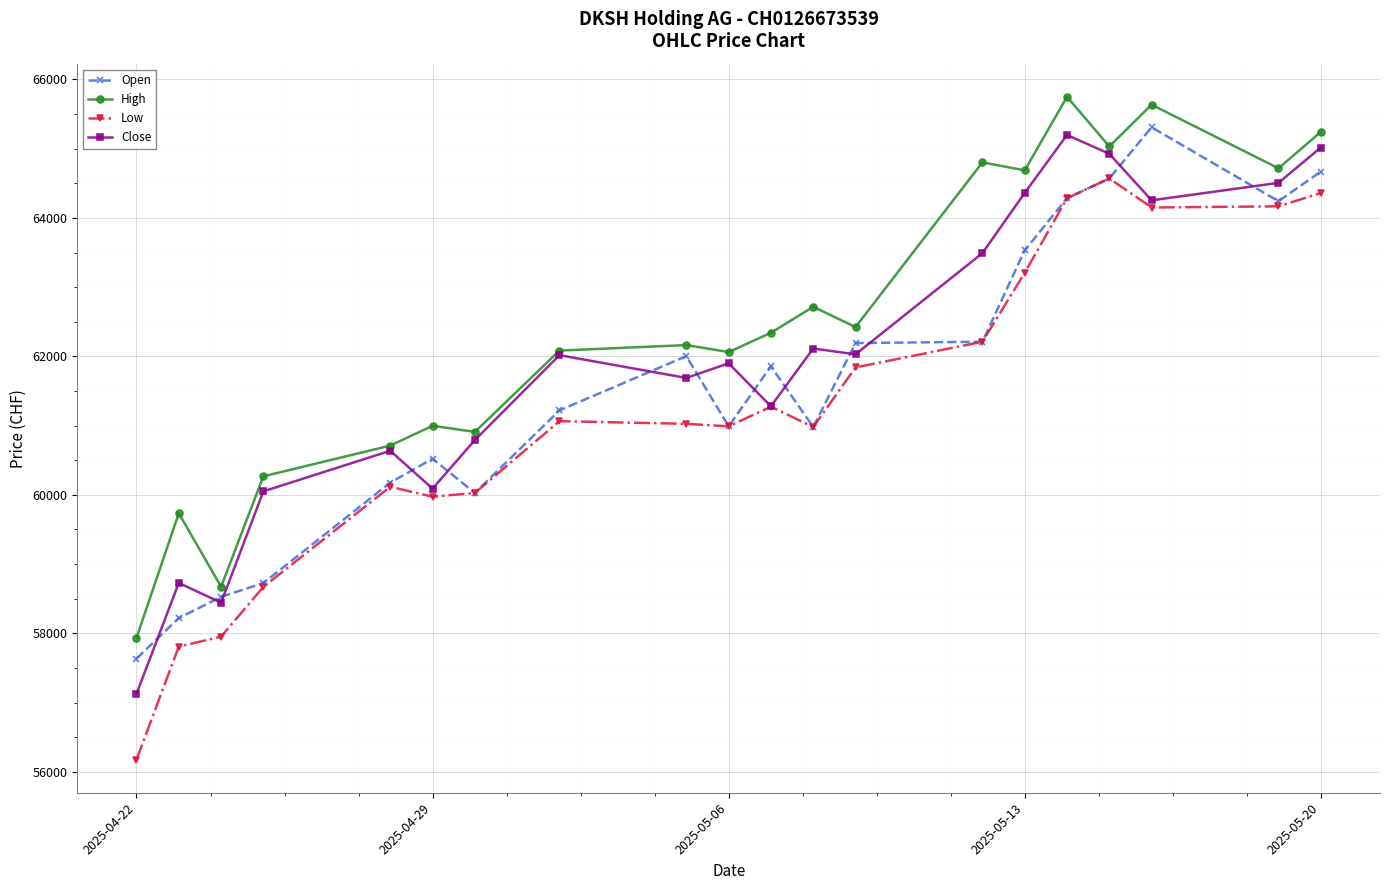

What is the value of the Close point at the 12th from the left?

62114